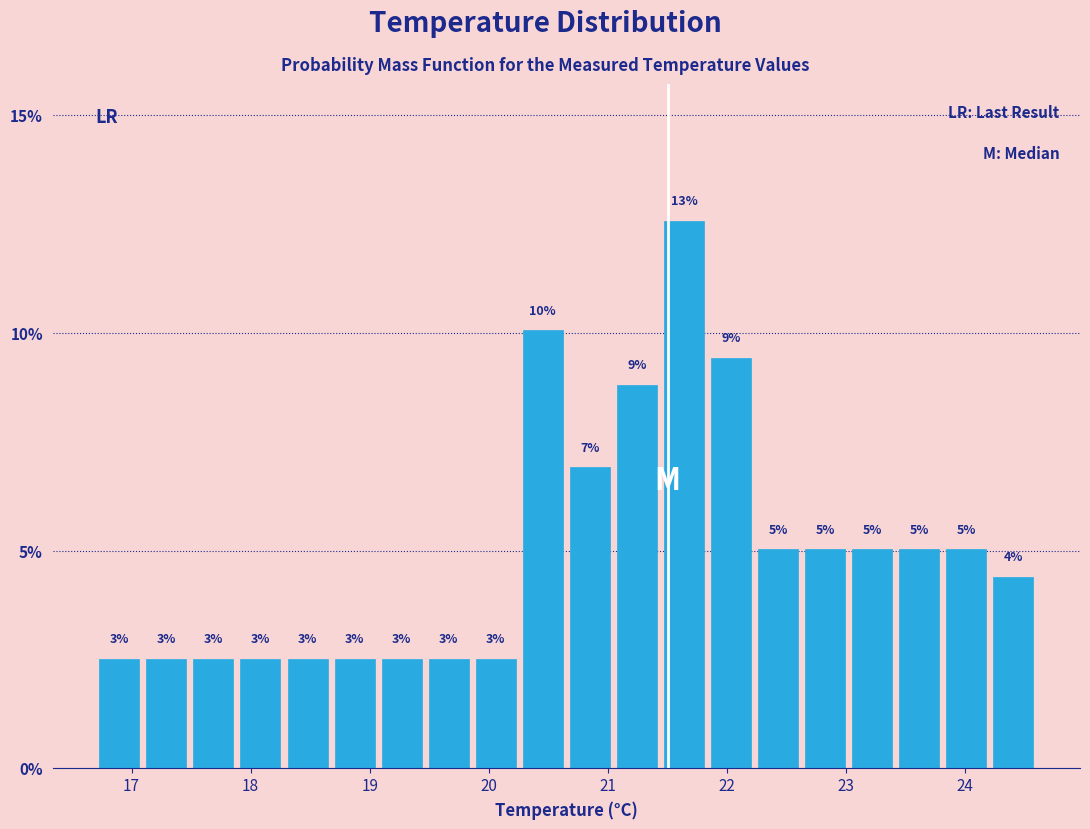

Around what value on the x-axis is the tallest bar? Give the approximate position of its centre, as read against the axis.

21.6